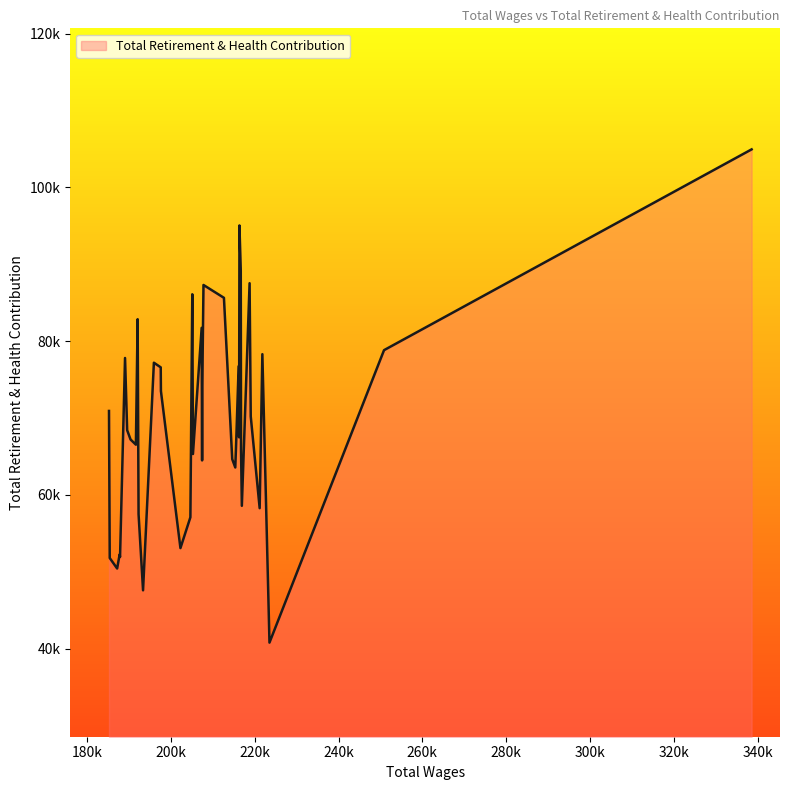

Does the chart have visible grid lines?

No